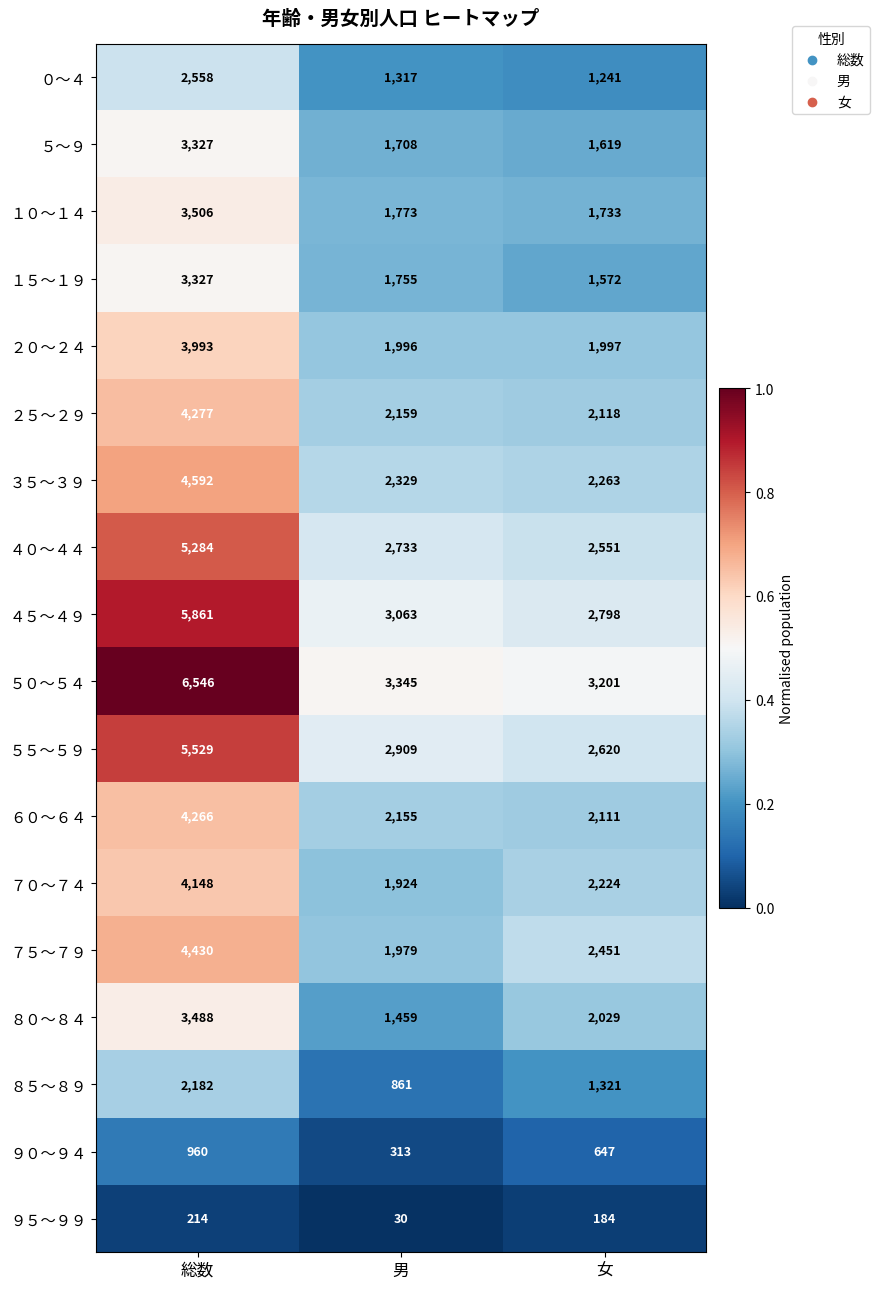

How many categories are shown in the chart?

3